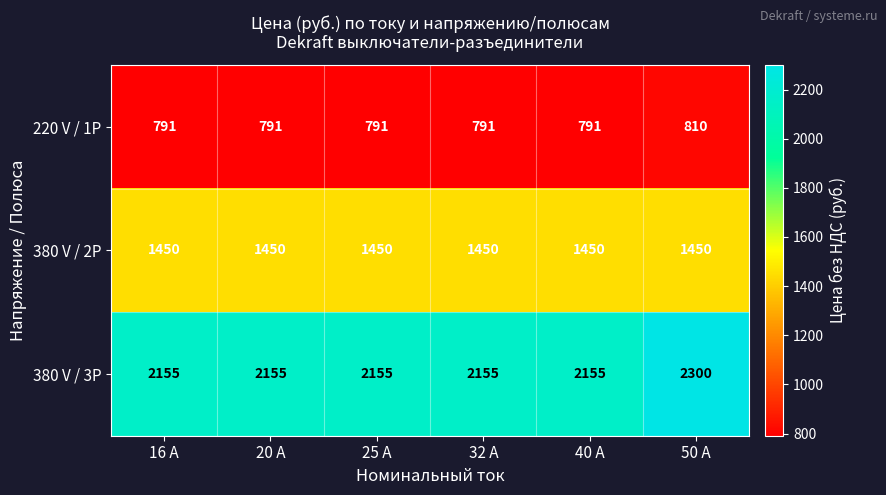

The value of 380 V / 3P at 40 A is 2155. True or false?

True